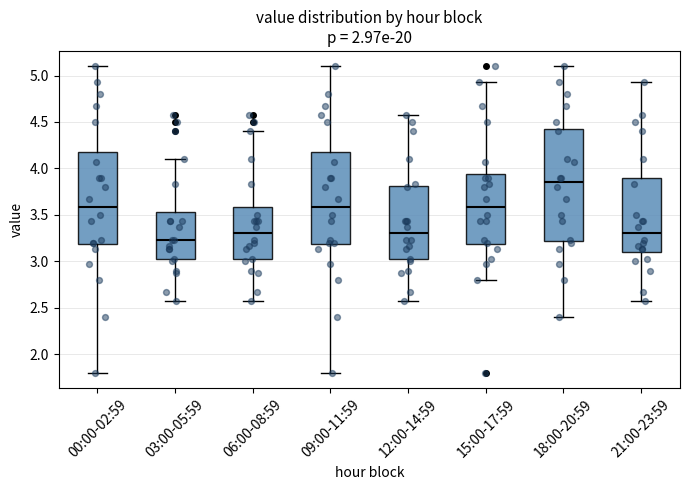

Reading left to right, read every box against the y-axis: the position of its median line, the range the box covers, and the ends of its whiskers. The values are not printed on the chart, so give them approximately, as read against the axis.

00:00-02:59: median 3.60, box 3.20 to 4.20, whiskers 1.80 to 5.10
03:00-05:59: median 3.25, box 3.00 to 3.55, whiskers 2.55 to 4.10
06:00-08:59: median 3.30, box 3.00 to 3.60, whiskers 2.55 to 4.40
09:00-11:59: median 3.60, box 3.20 to 4.20, whiskers 1.80 to 5.10
12:00-14:59: median 3.30, box 3.00 to 3.80, whiskers 2.55 to 4.55
15:00-17:59: median 3.60, box 3.20 to 3.95, whiskers 2.80 to 4.95
18:00-20:59: median 3.85, box 3.20 to 4.45, whiskers 2.40 to 5.10
21:00-23:59: median 3.30, box 3.10 to 3.90, whiskers 2.55 to 4.95